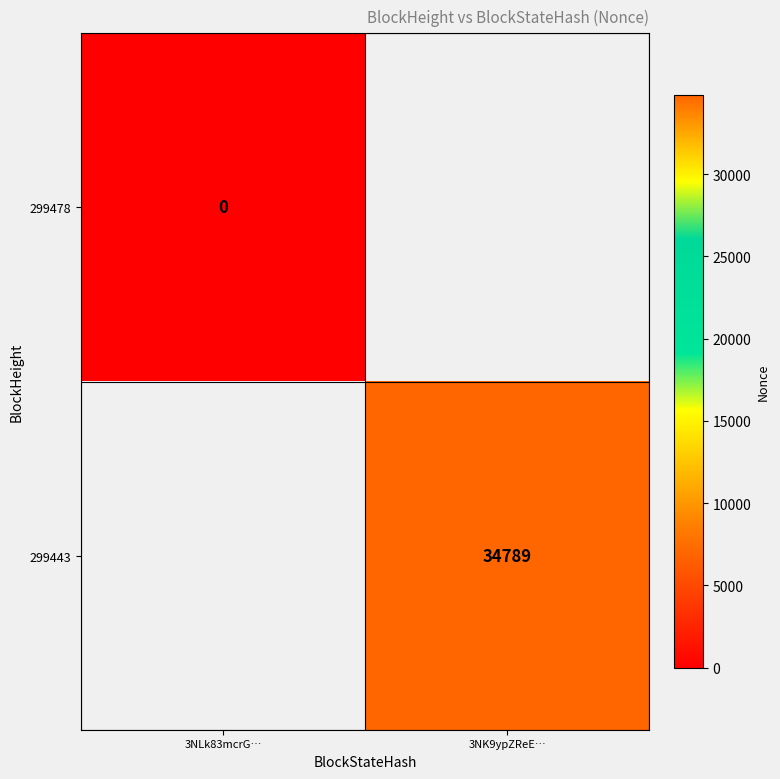

Is it true that 299443 equals 11852 at 3NK9ypZReE…?

False